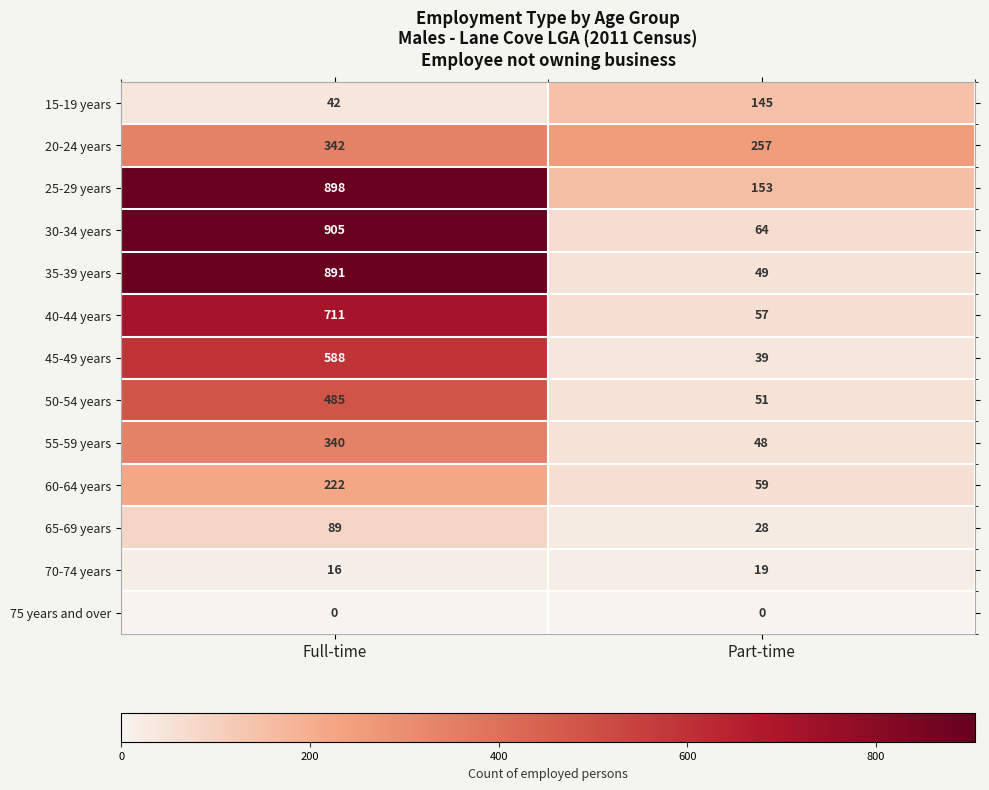

What is the sum of the 60-64 years values at Part-time and Full-time?

281